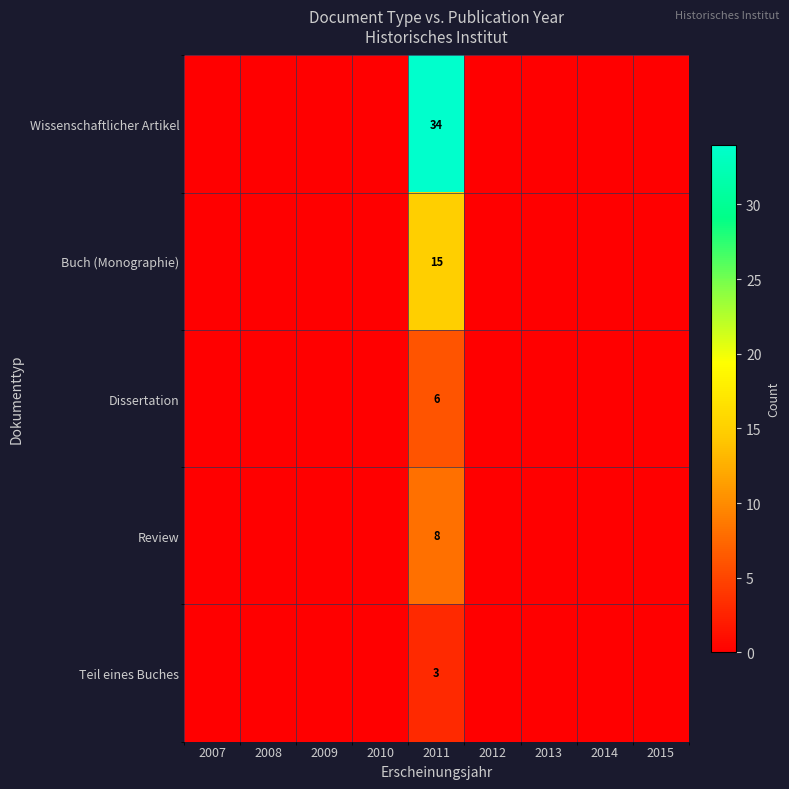

Rank the series at 2011 from highest to lowest value.

Wissenschaftlicher Artikel, Buch (Monographie), Review, Dissertation, Teil eines Buches